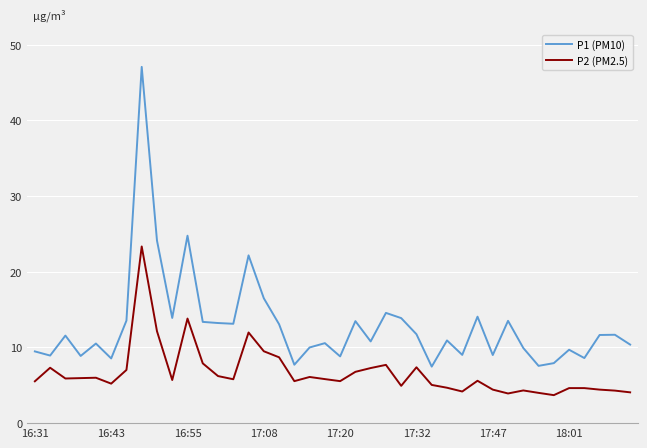

What are all the series names shown in the legend?

P1 (PM10), P2 (PM2.5)